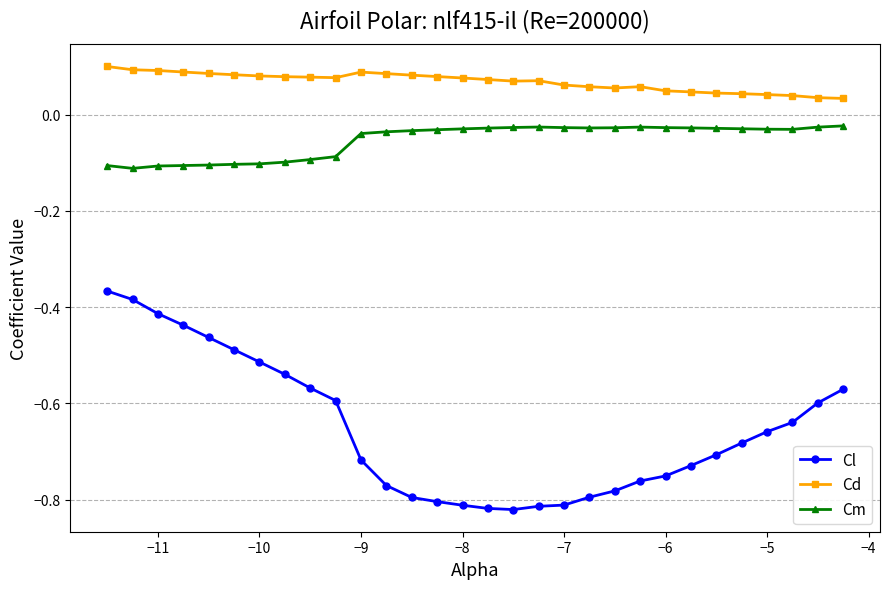

How many lines are shown in the chart?

3